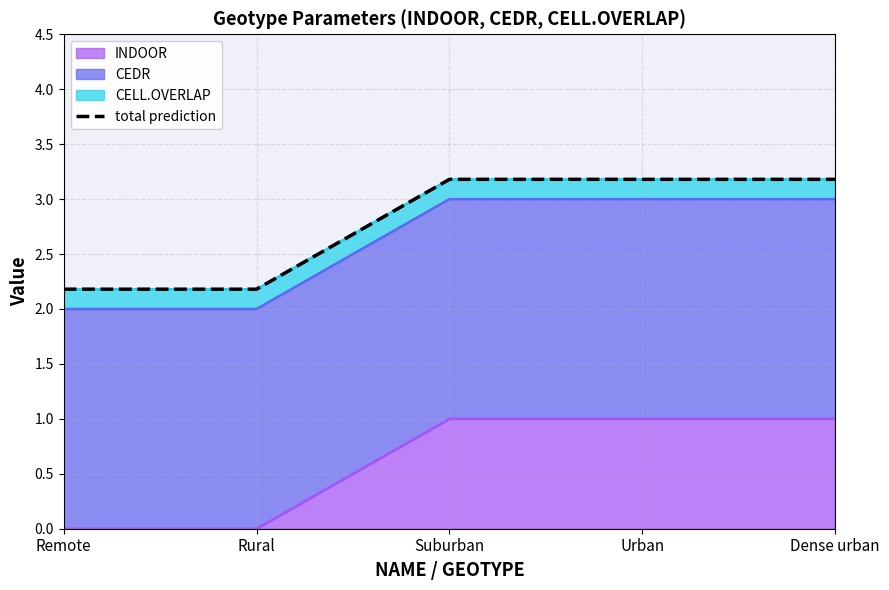

Which label corresponds to the smallest value in the chart?

Remote